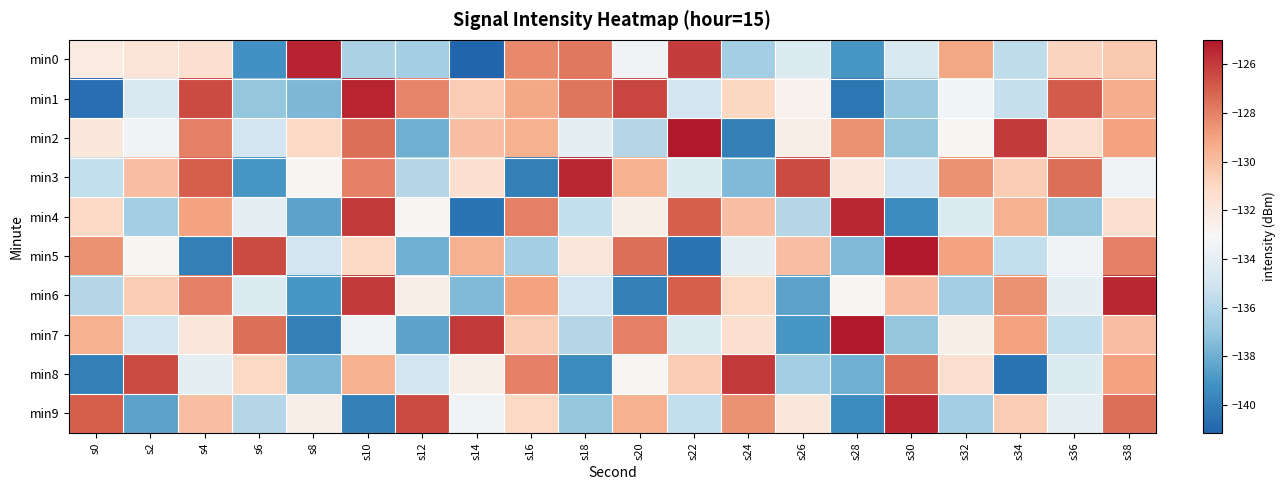

How many data points does each series have?

20